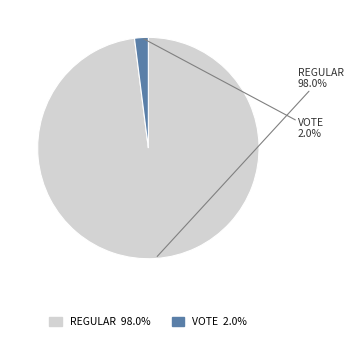

What is the largest slice in the pie chart?

REGULAR